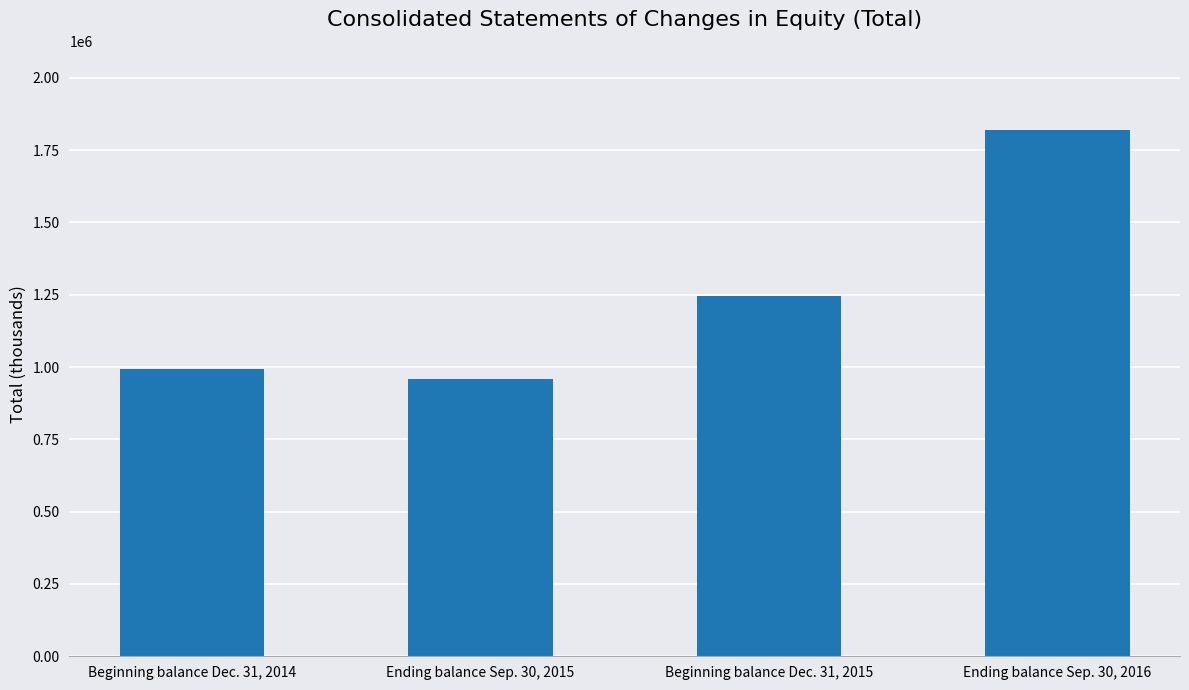

What is the change in value from Beginning balance Dec. 31, 2015 to Ending balance Sep. 30, 2016?

+574593